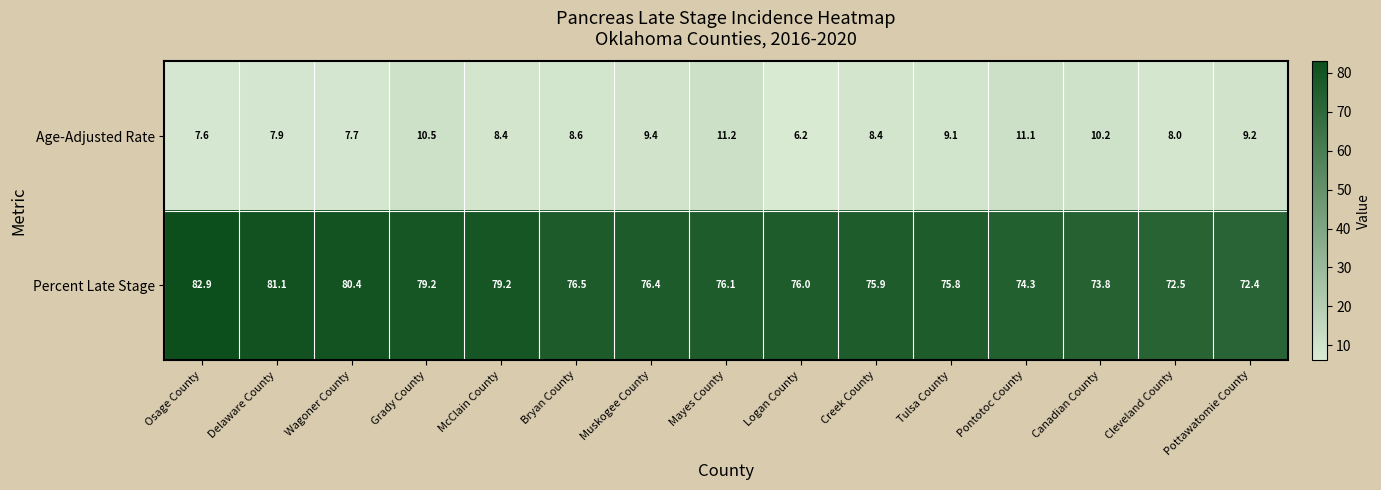

At which category is the sum across all series the highest?

Osage County